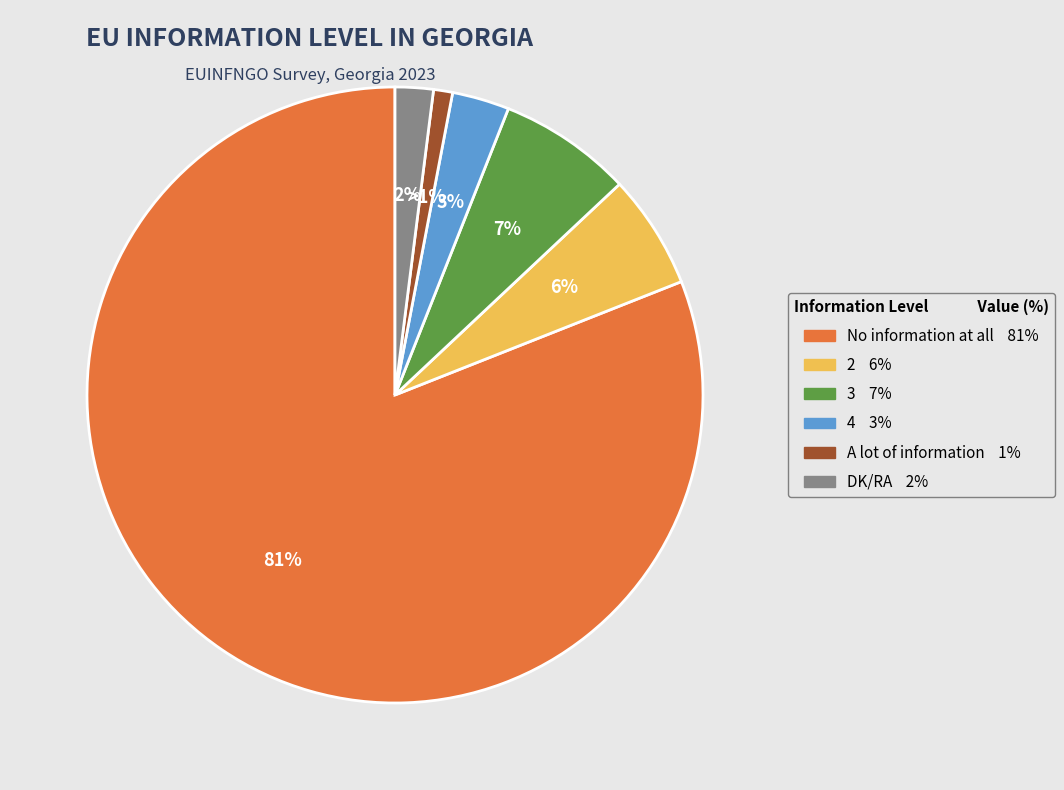

Does No information at all account for over 50% of the chart?

Yes